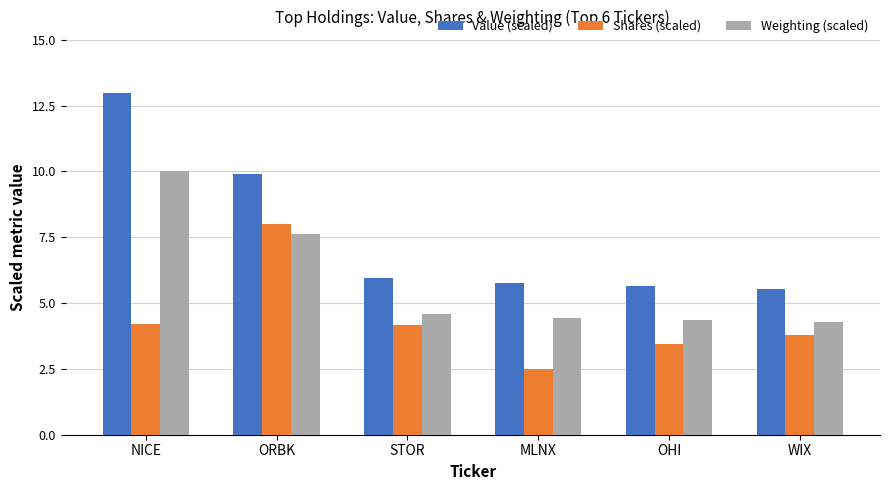

What are all the series names shown in the legend?

Value (scaled), Shares (scaled), Weighting (scaled)